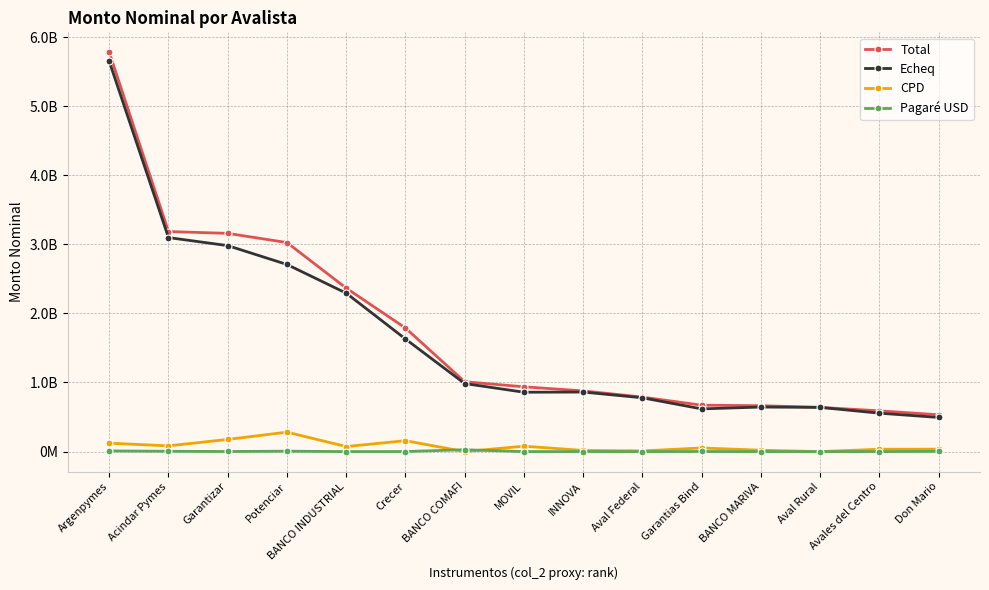

True or false: CPD has more than 2 points higher than both neighbors.

True